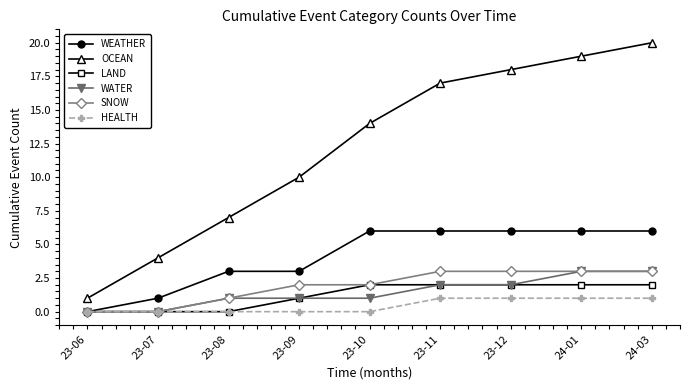

What position from the left is 24-01?

8